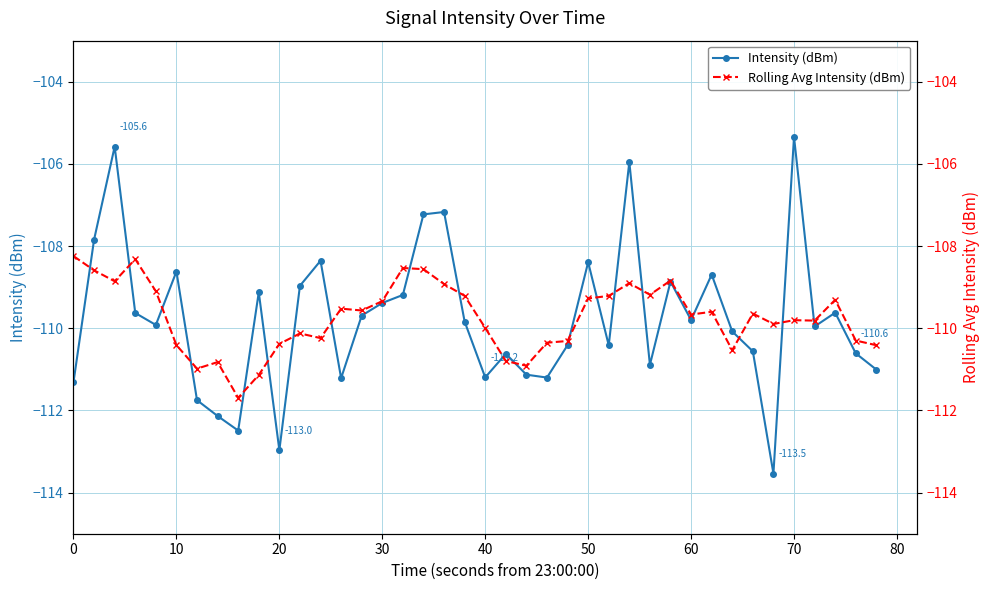

What is the lowest value of the Intensity (dBm) series?

-113.5